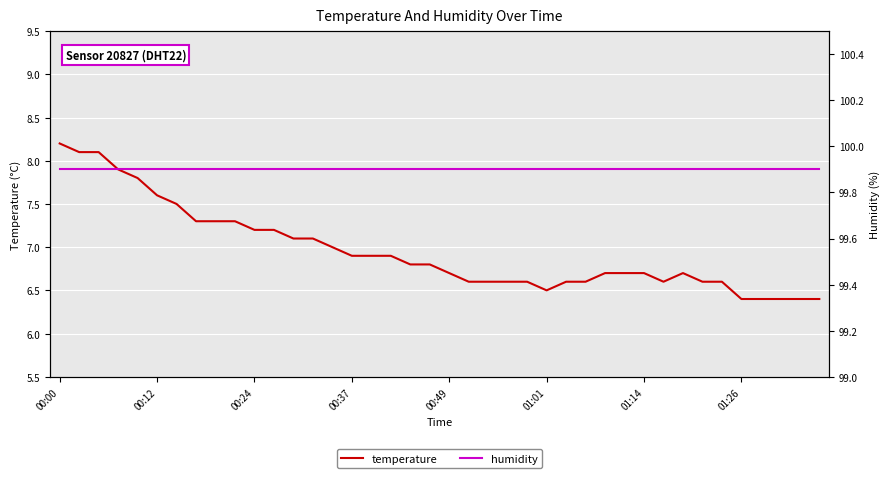

True or false: temperature and humidity intersect in this chart.

False